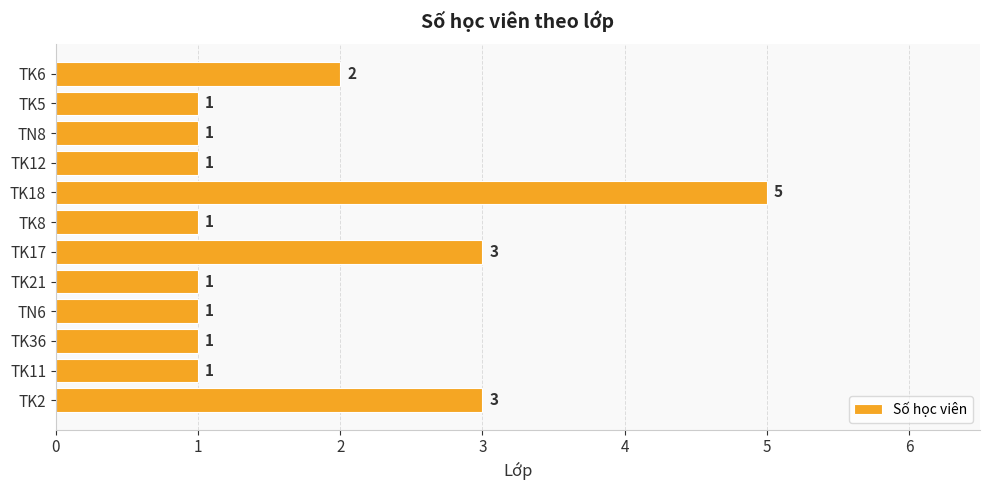

What is the greatest value displayed?

5